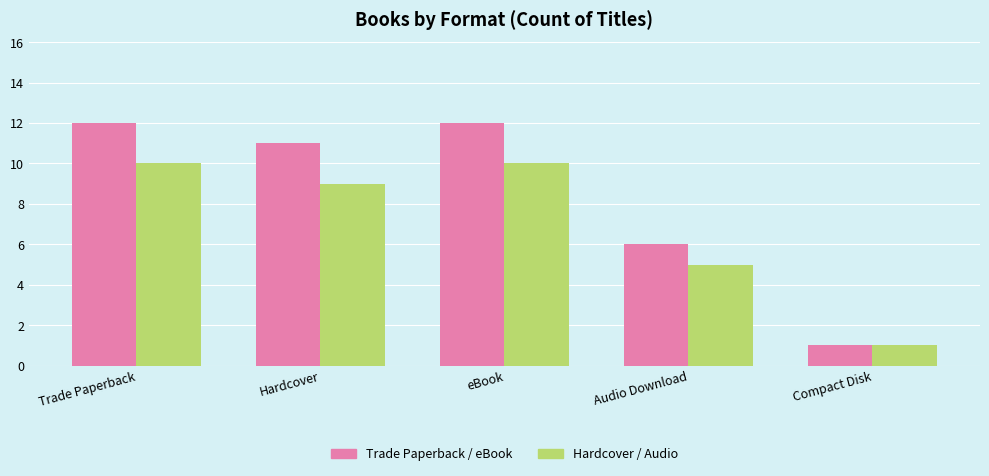

What is the total value across all series at Trade Paperback?

22